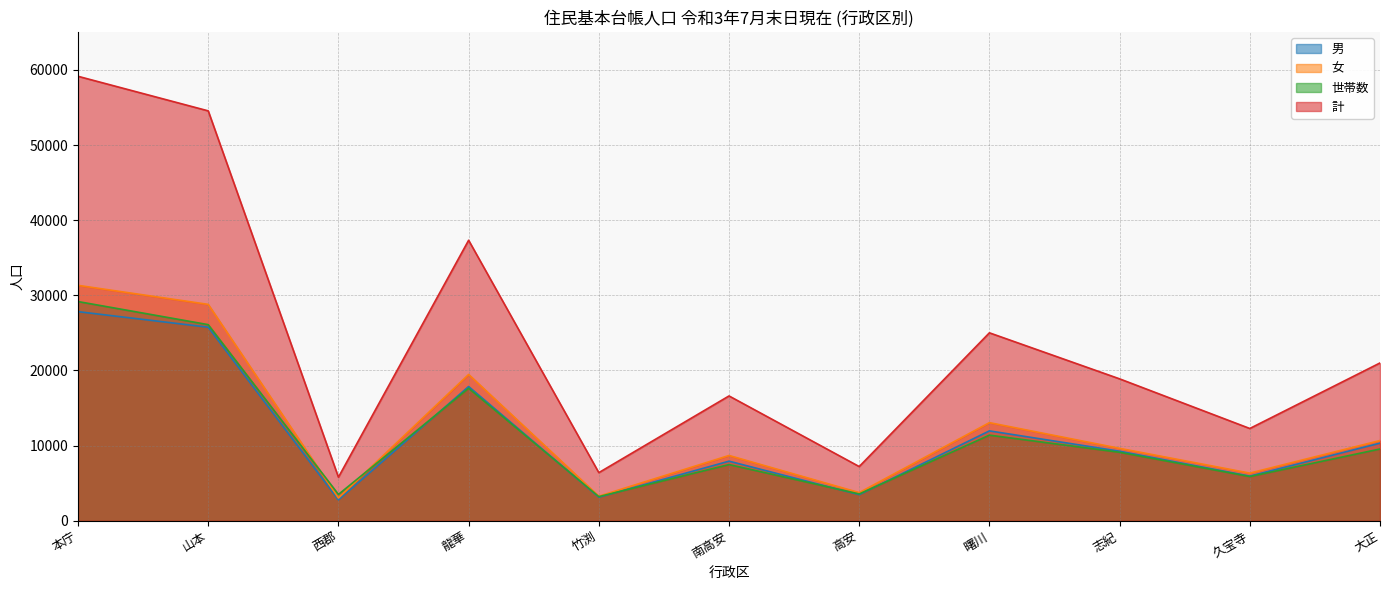

Which series changed the most between 竹渕 and 高安?

計